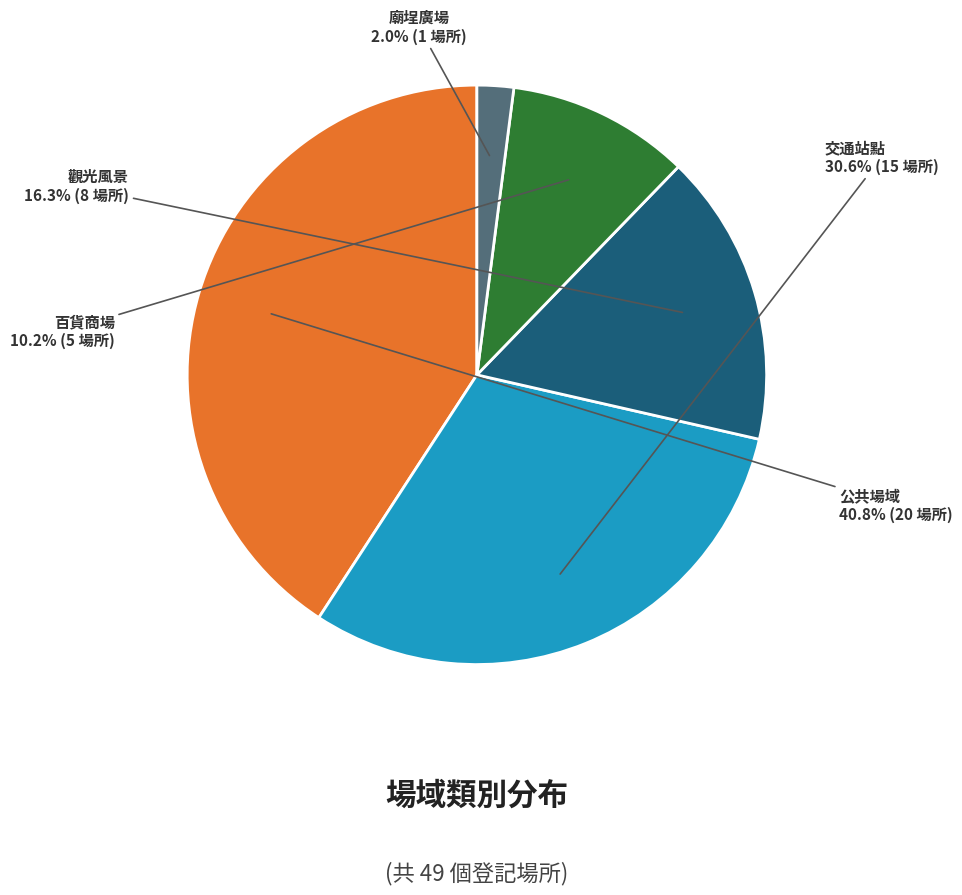

Is there any slice that represents more than half of the pie?

No